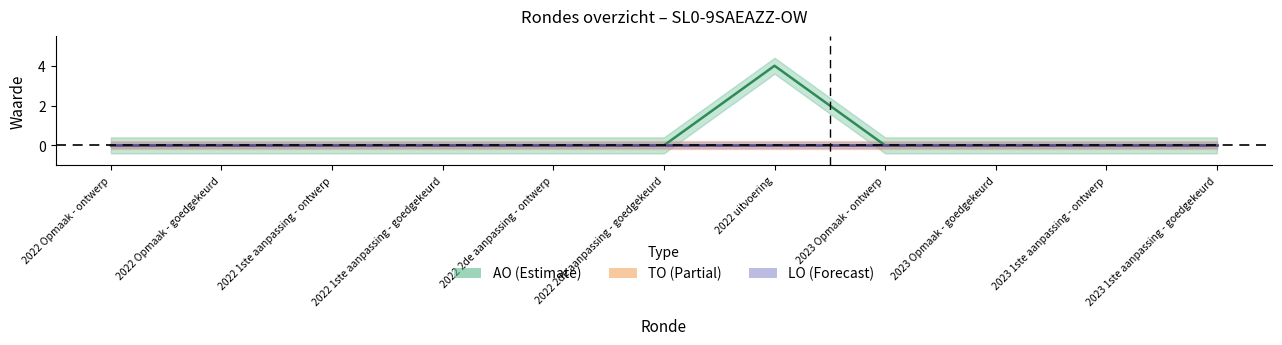

Does the chart display data point markers on the line(s)?

No